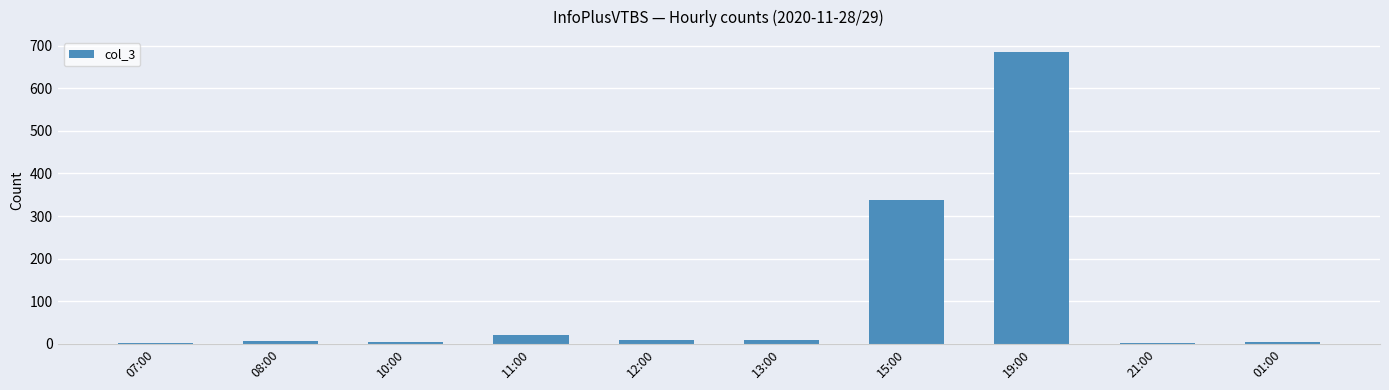

Are the bars horizontal?

No